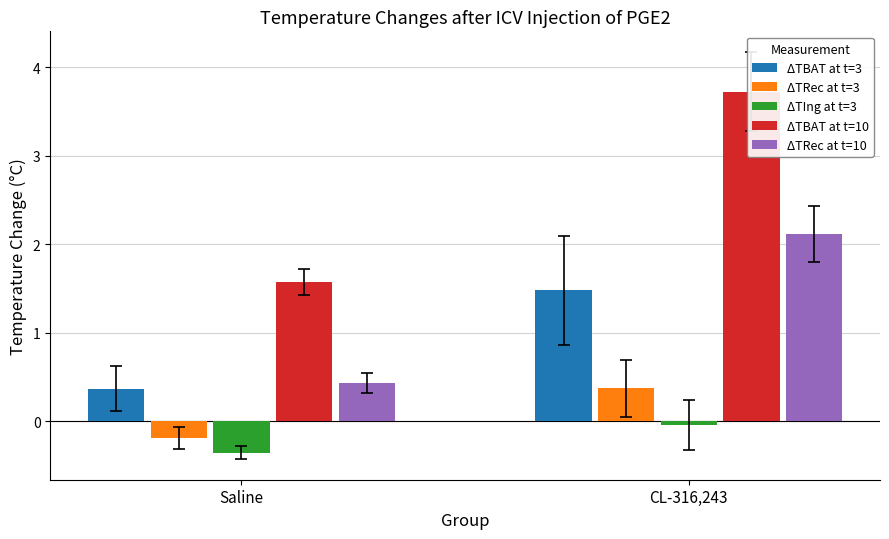

What is the average value of the ΔTIng at t=3 series?

-0.2